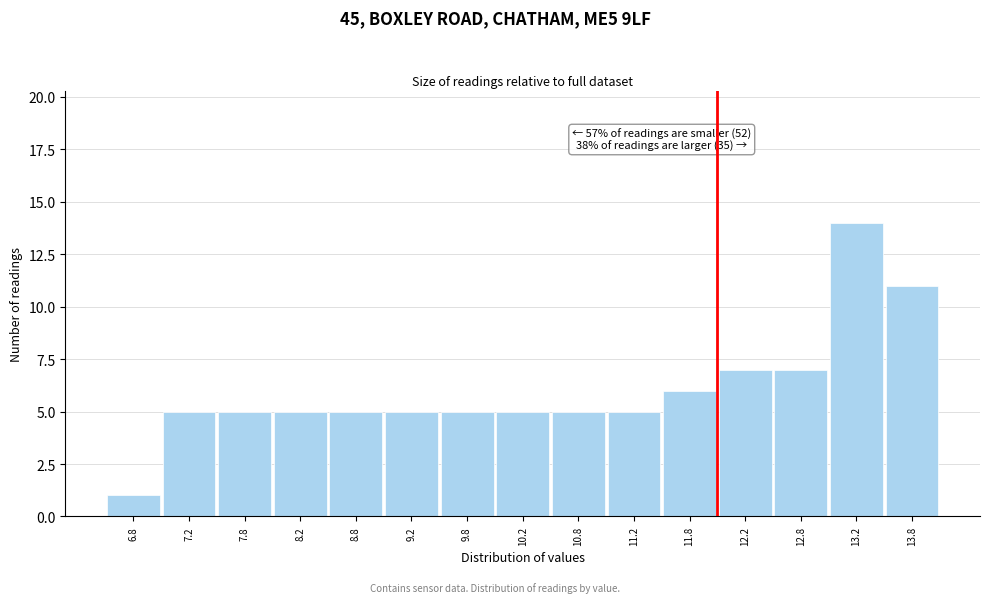

Over which range of the x-axis is the bar tallest?

13.0 to 13.5